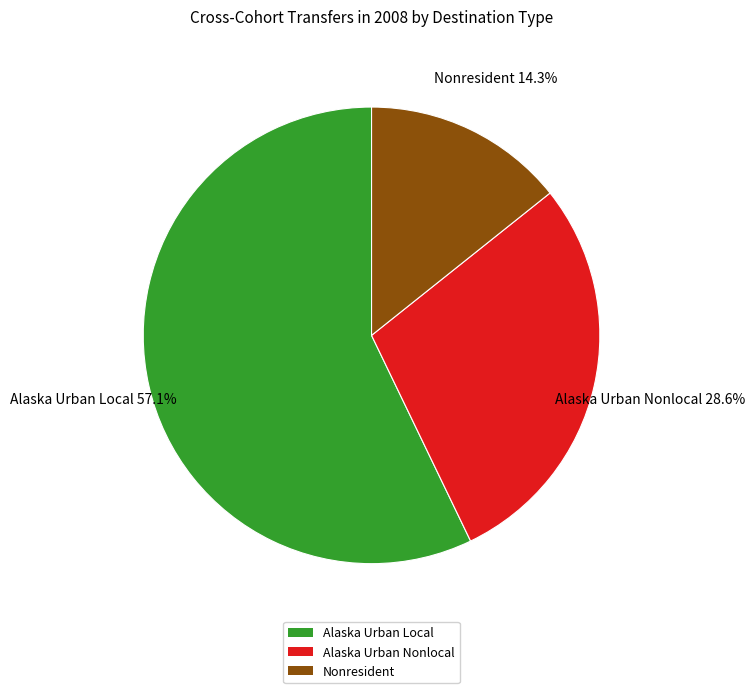

Is it true that Alaska Urban Nonlocal is 14% of the pie?

False